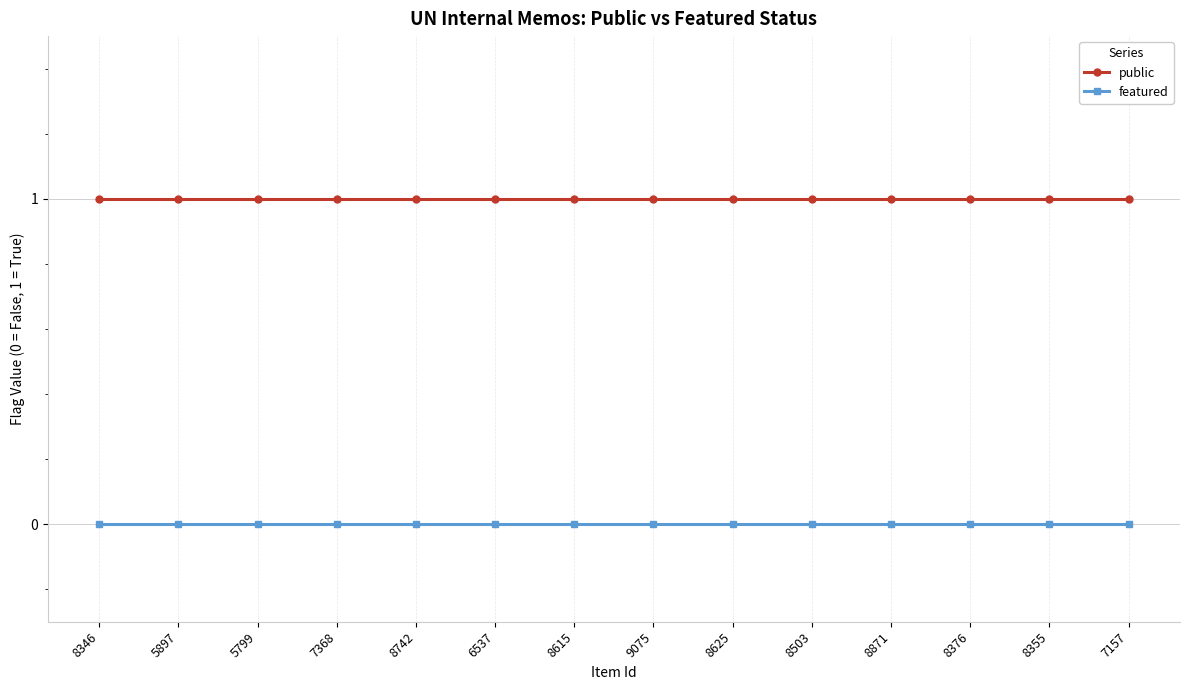

Rank the series by their maximum value, from lowest to highest.

featured, public